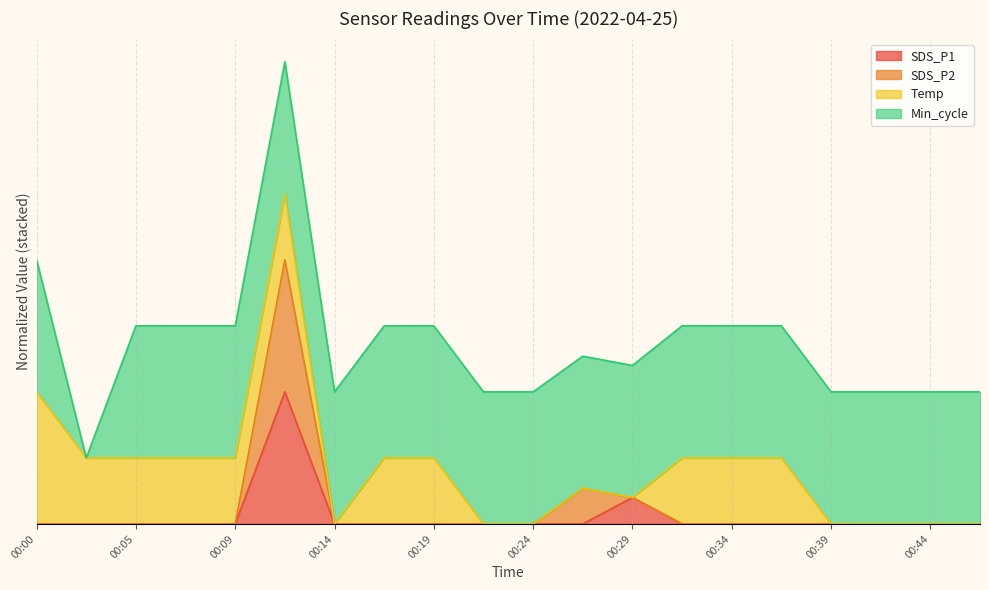

True or false: SDS_P2 and SDS_P1 intersect in this chart.

False